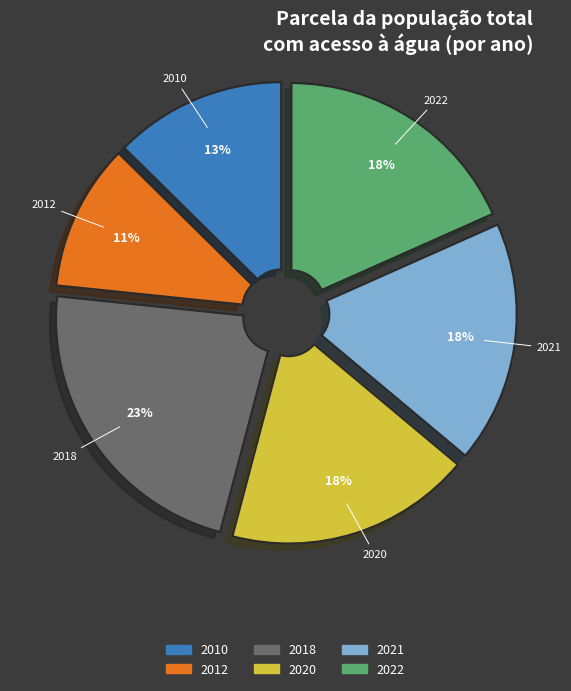

Count the number of slices in the pie.

6